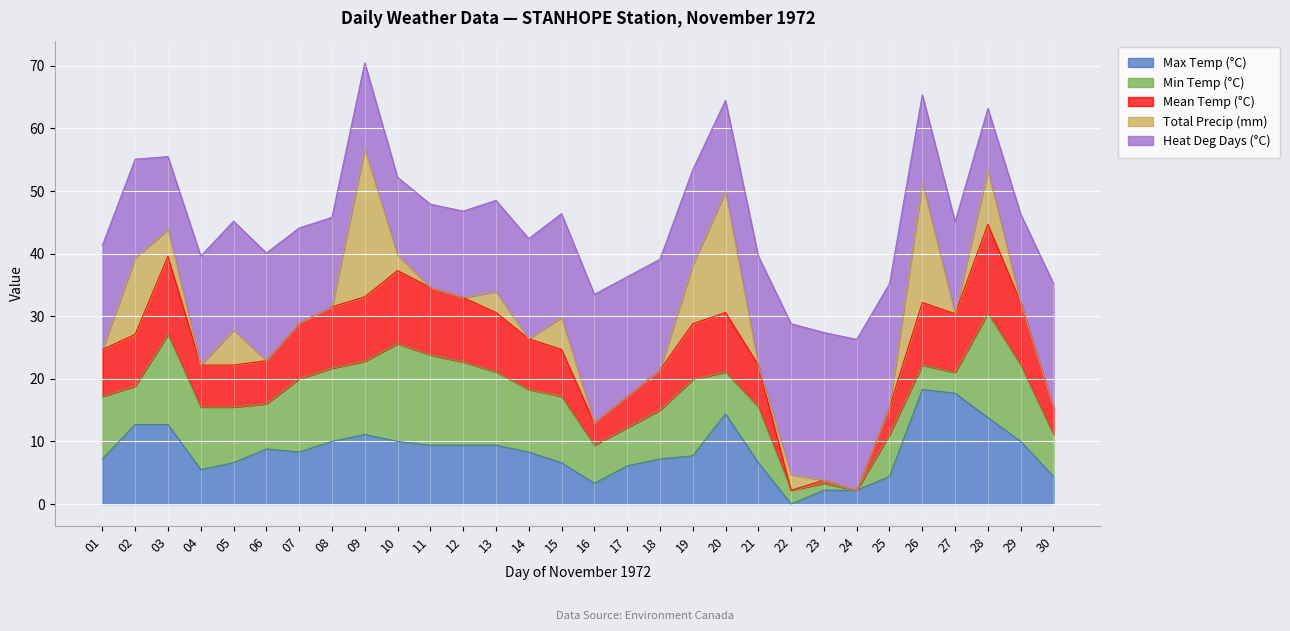

At which label does Max Temp (°C) reach its minimum?

22